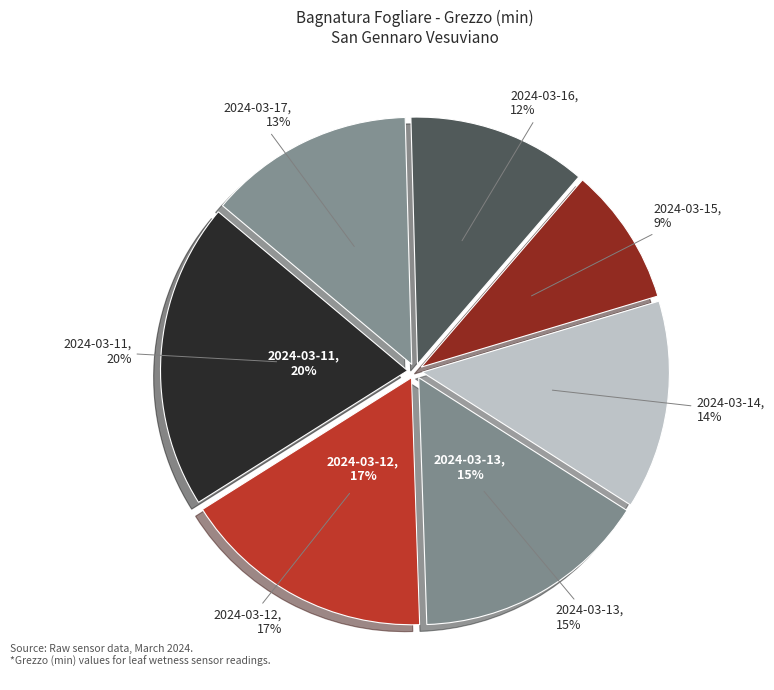

Is it true that 2024-03-15 is 9% of the pie?

True